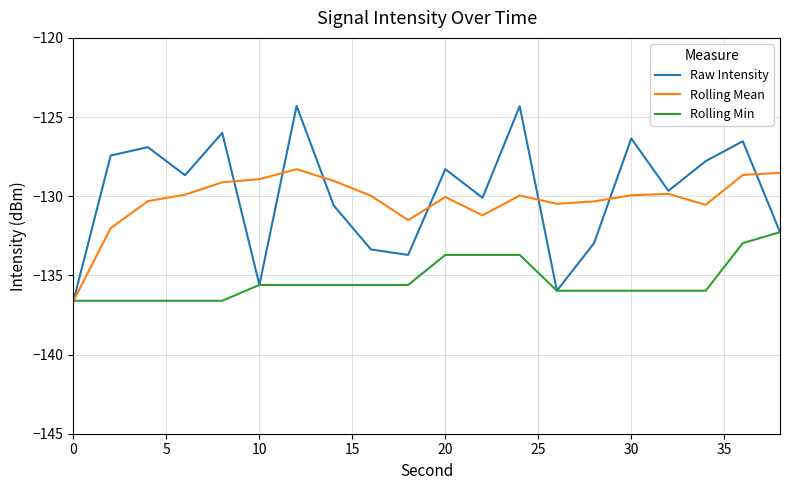

What is the minimum value shown in the chart?

-136.6